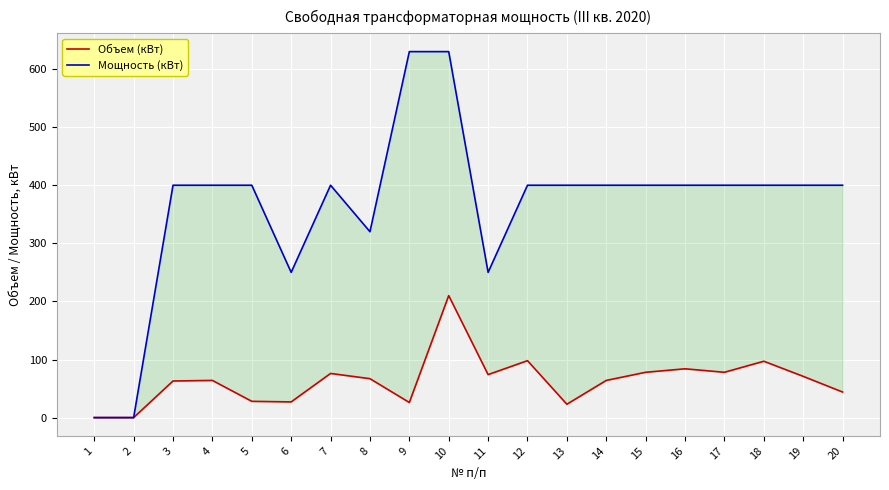

What is the sum of all Объем (кВт) values?

1272